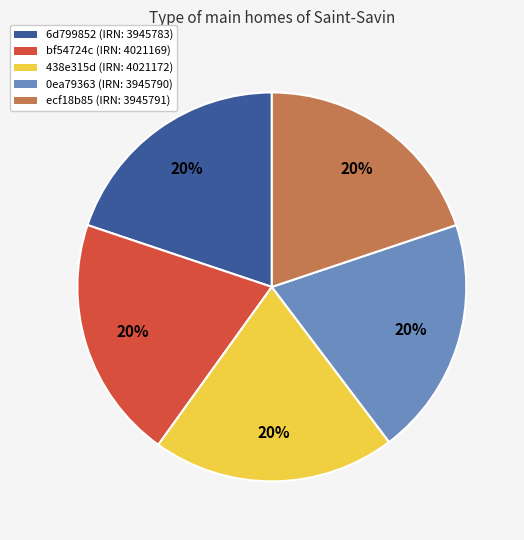

Is there any slice that represents more than half of the pie?

No